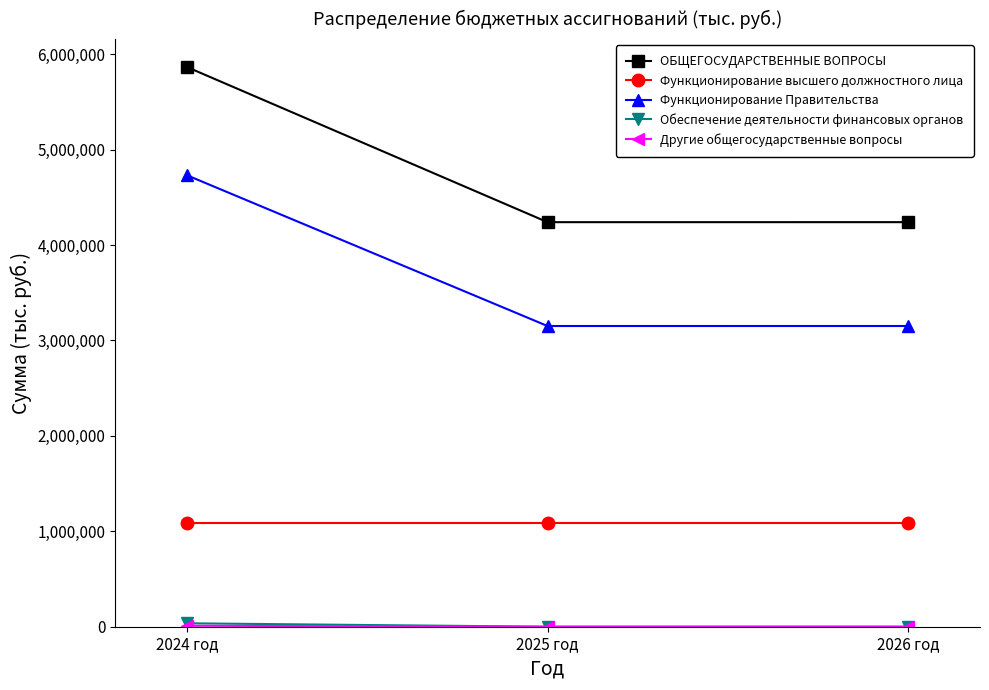

Which series has the largest range (max minus min)?

ОБЩЕГОСУДАРСТВЕННЫЕ ВОПРОСЫ